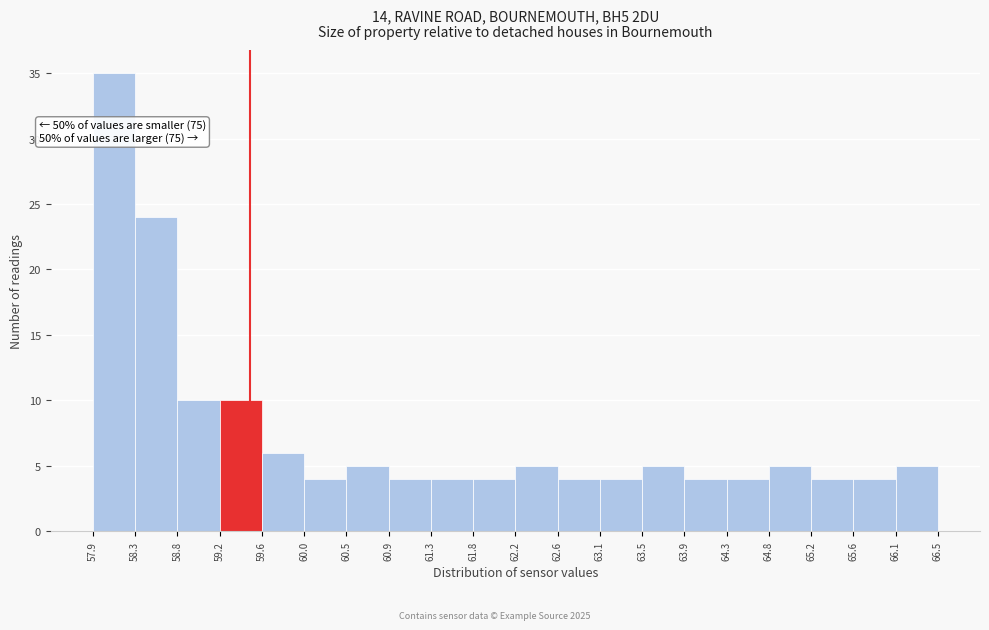

Over which range of the x-axis is the bar tallest?

57.9 to 58.3